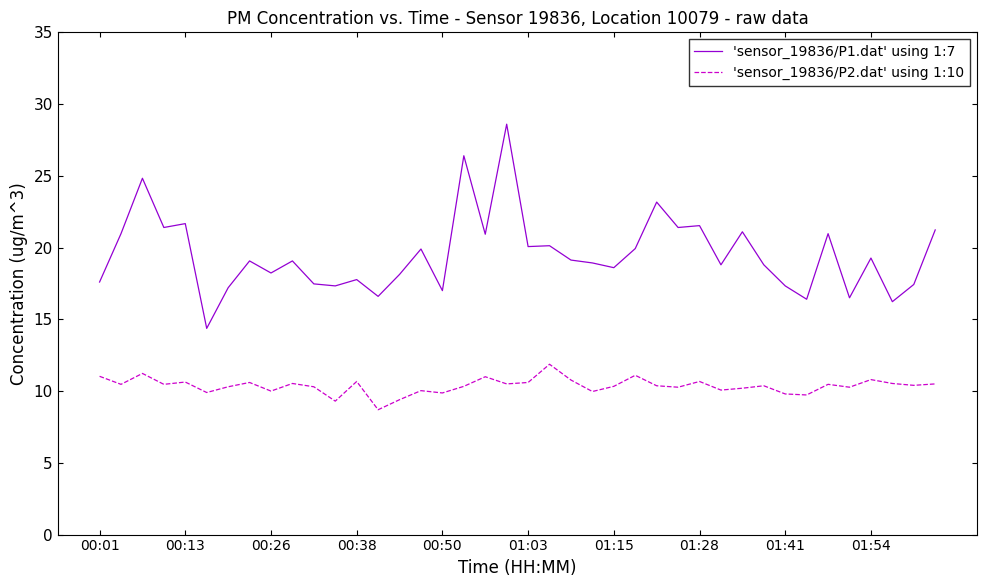

True or false: 'sensor_19836/P2.dat' using 1:10 has more than 1 points higher than both neighbors.

True